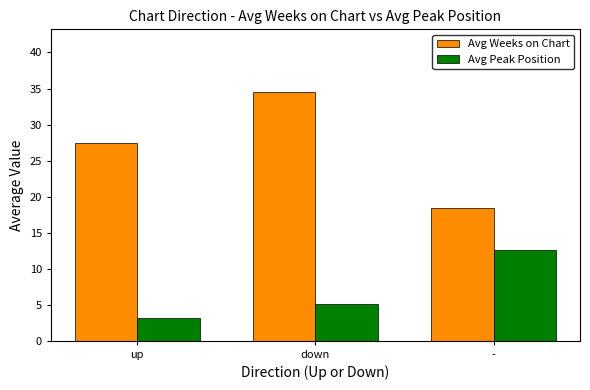

What is the total value across all series at down?

39.7